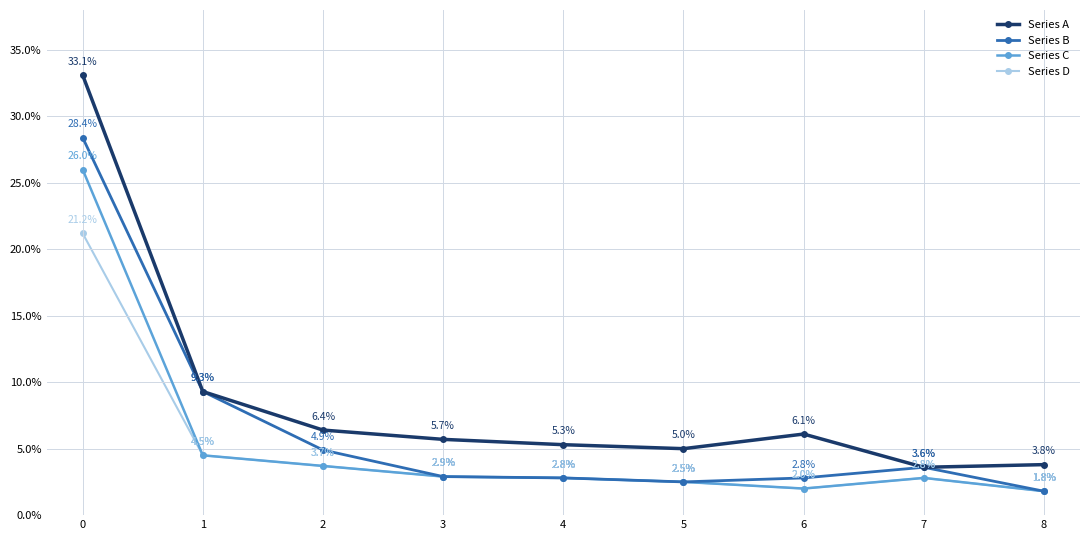

What is the sum of the Series D values at 5 and 6?

4.5